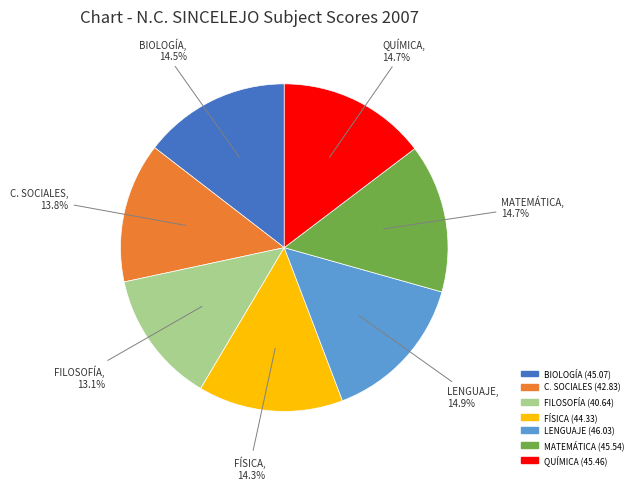

Count the number of slices in the pie.

7